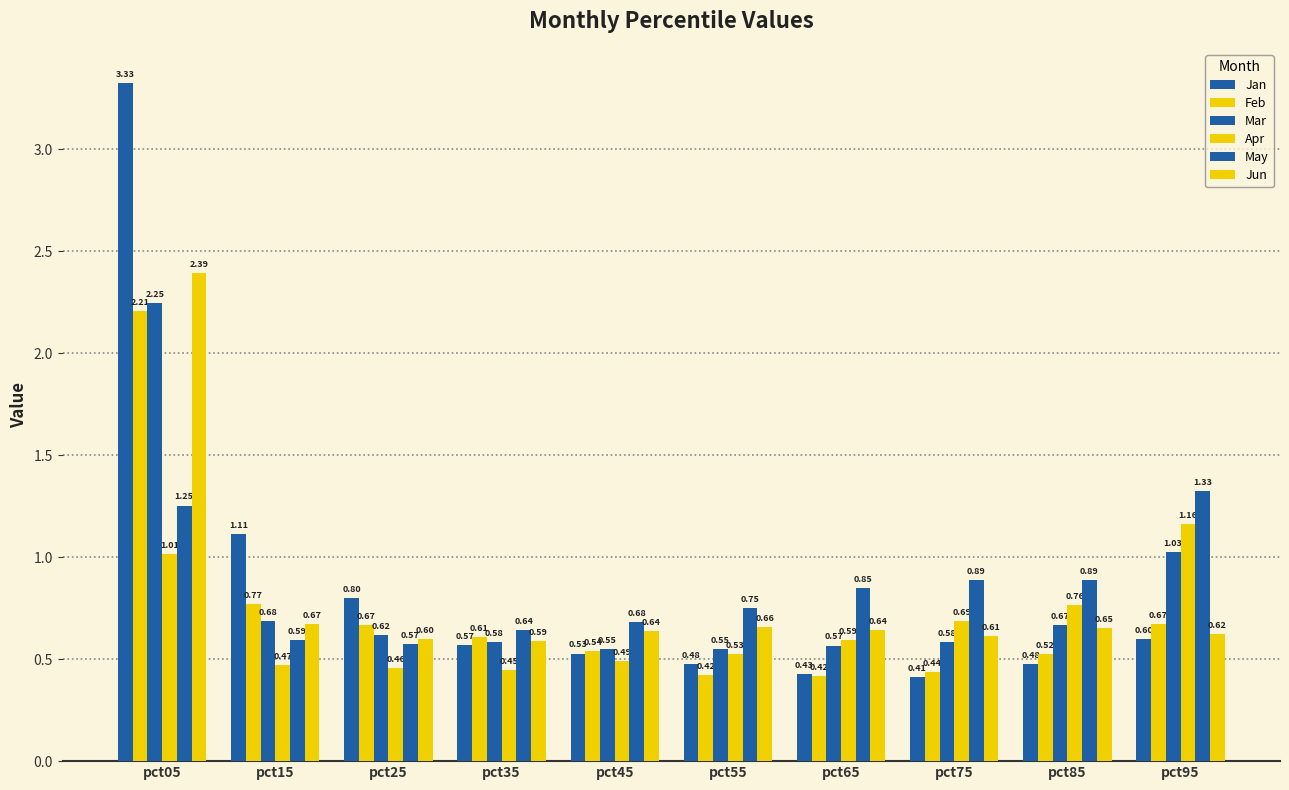

Which category has the lowest value in the Mar series?

pct45